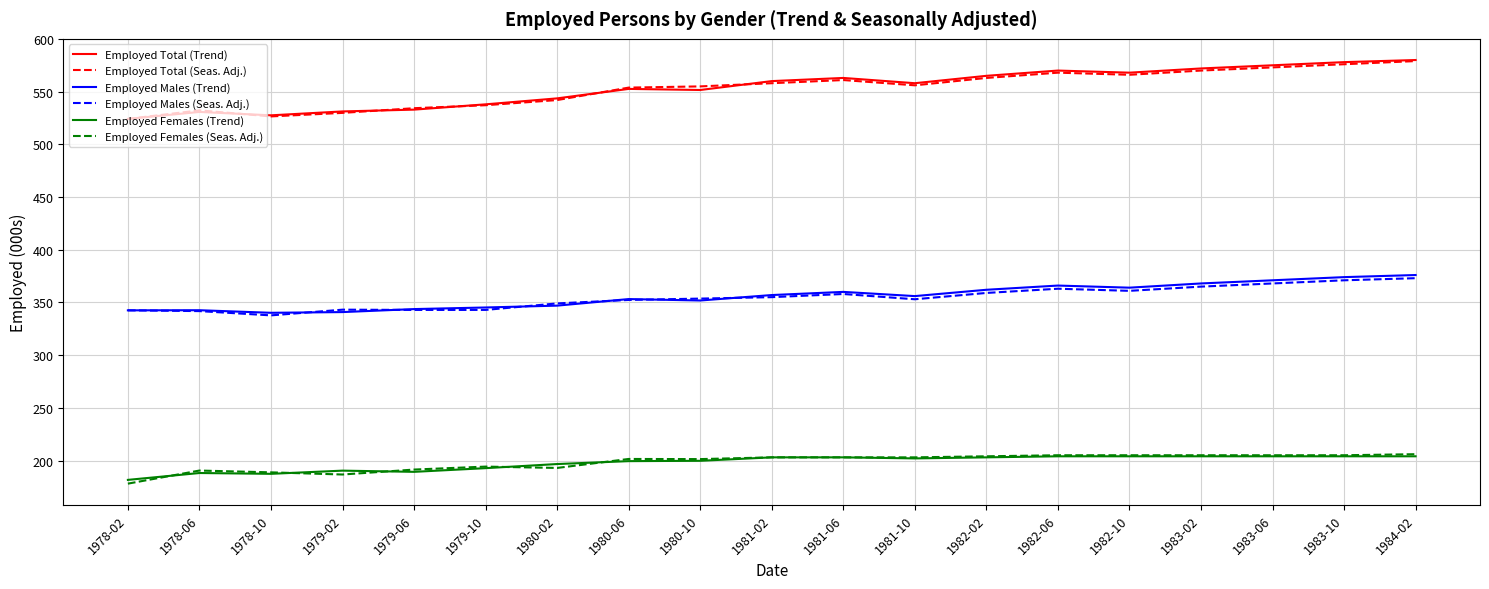

What is the sum of all Employed Females (Trend) values?

3760.3